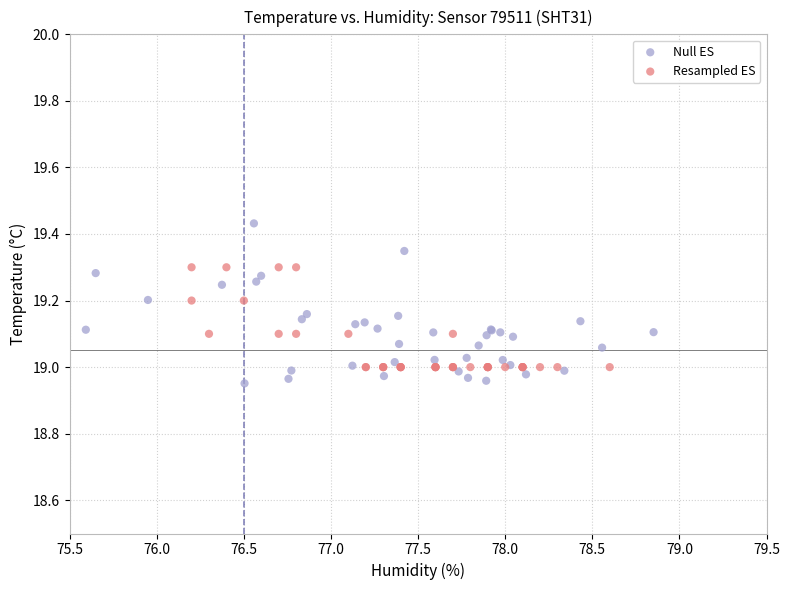

Which series contains the lowest Y value?

Null ES